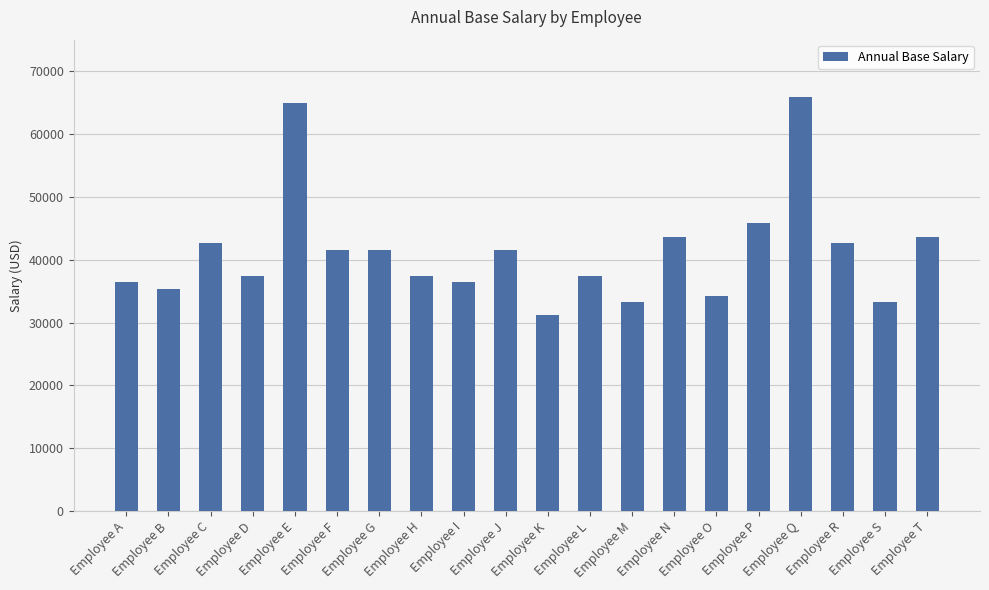

Between Employee T and Employee I, which is larger?

Employee T